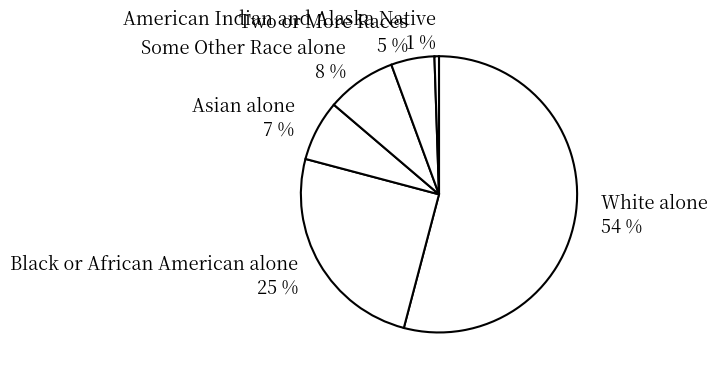

Which has a higher value, American Indian and Alaska Native or Asian alone?

Asian alone